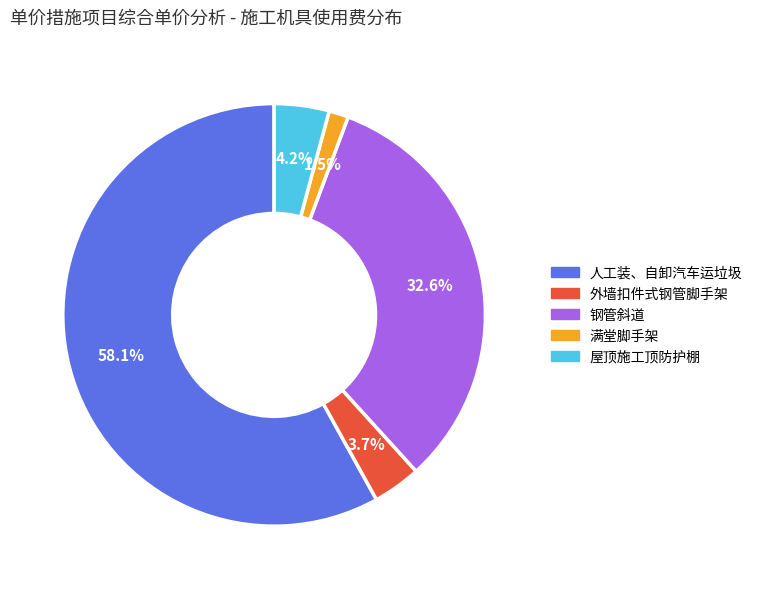

How many slices are in this pie chart?

5